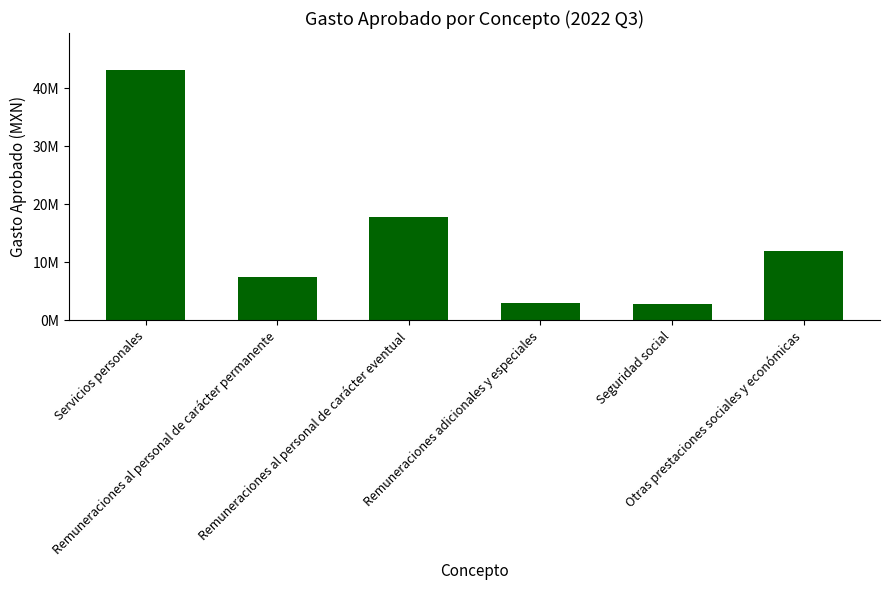

Are the bars horizontal?

No